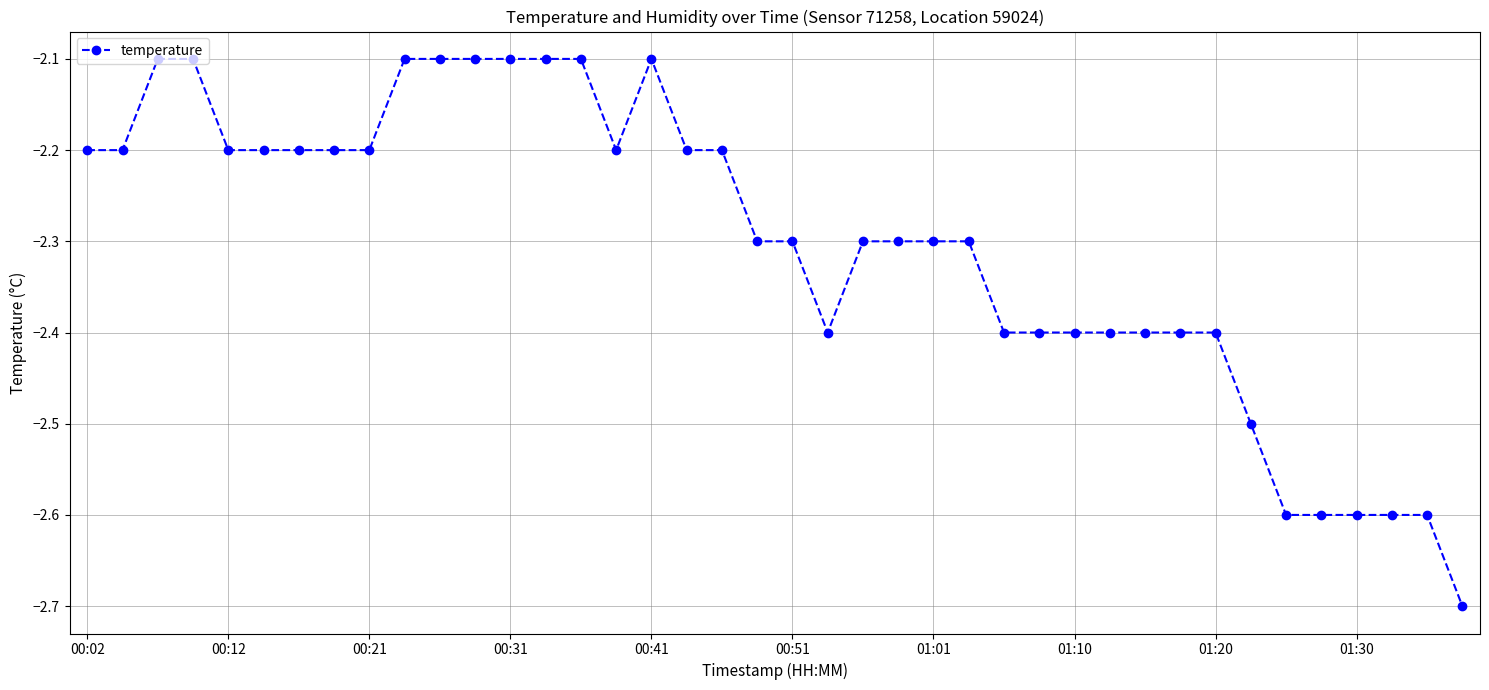

What is the greatest value displayed?

-2.1